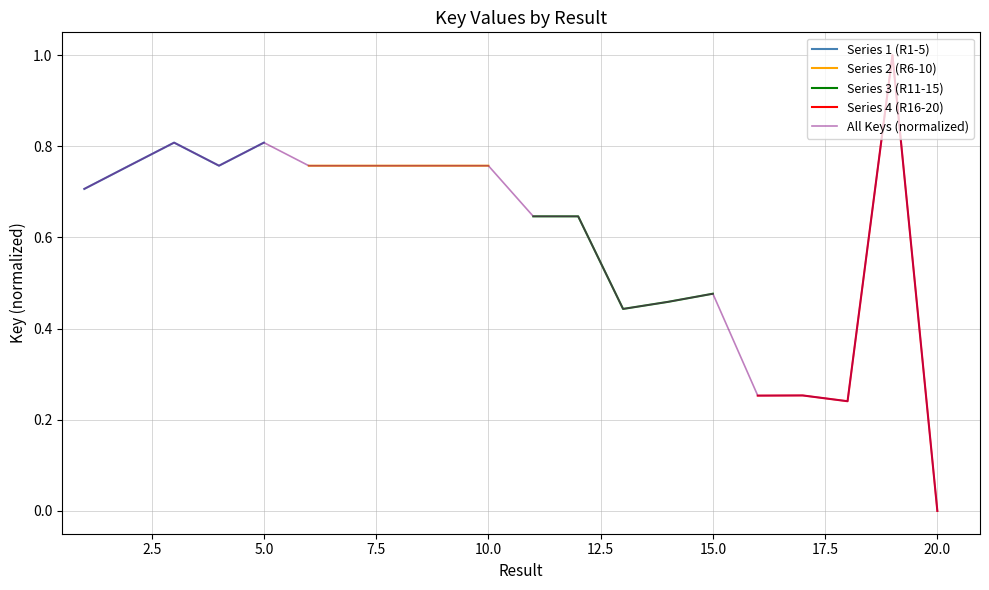

Which category has the lowest value across all series?

20